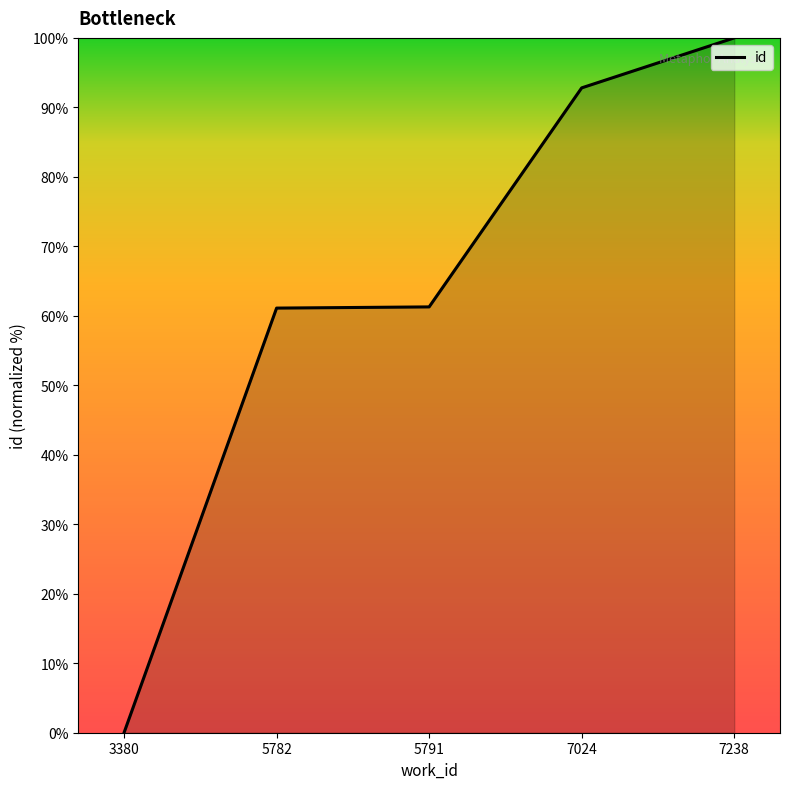

Which label corresponds to the largest value in the chart?

7238